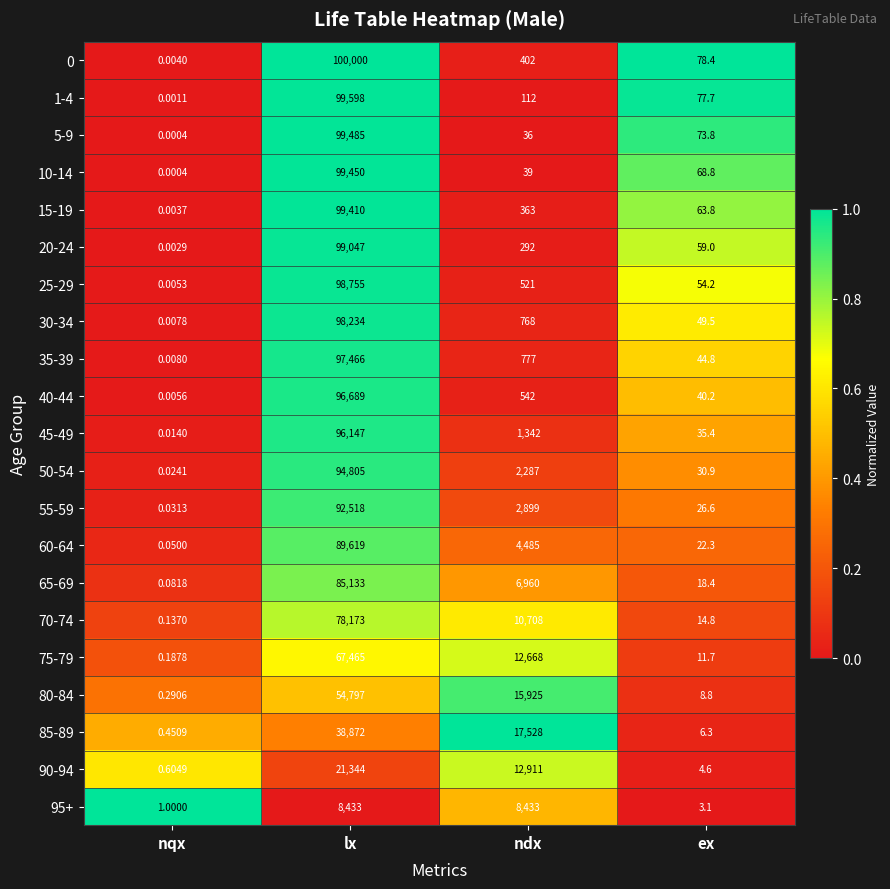

At which label does 0 first exceed 402?

lx